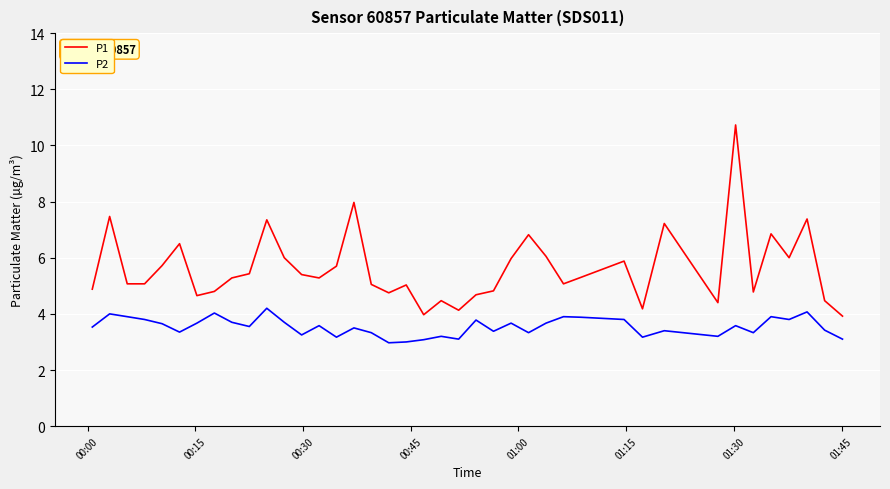

Rank the series by their average value, from lowest to highest.

P2, P1